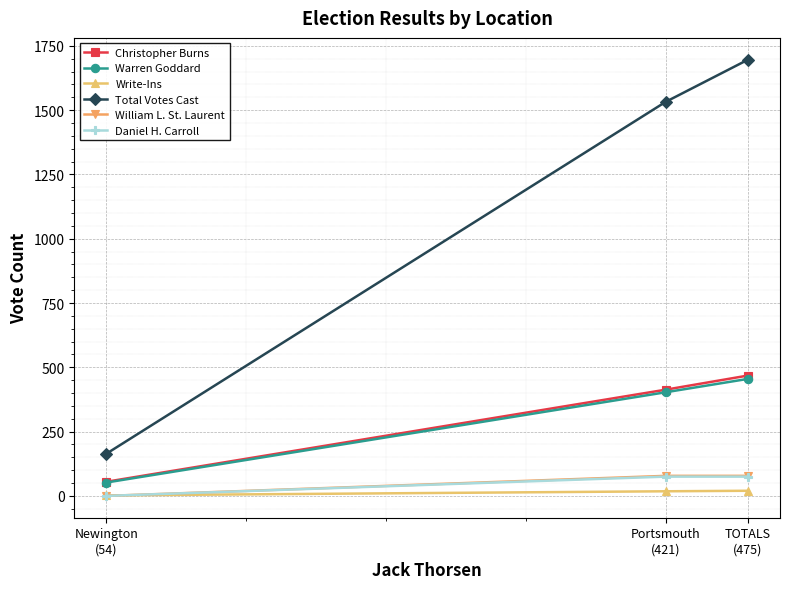

Which series has the largest total across all categories?

Total Votes Cast